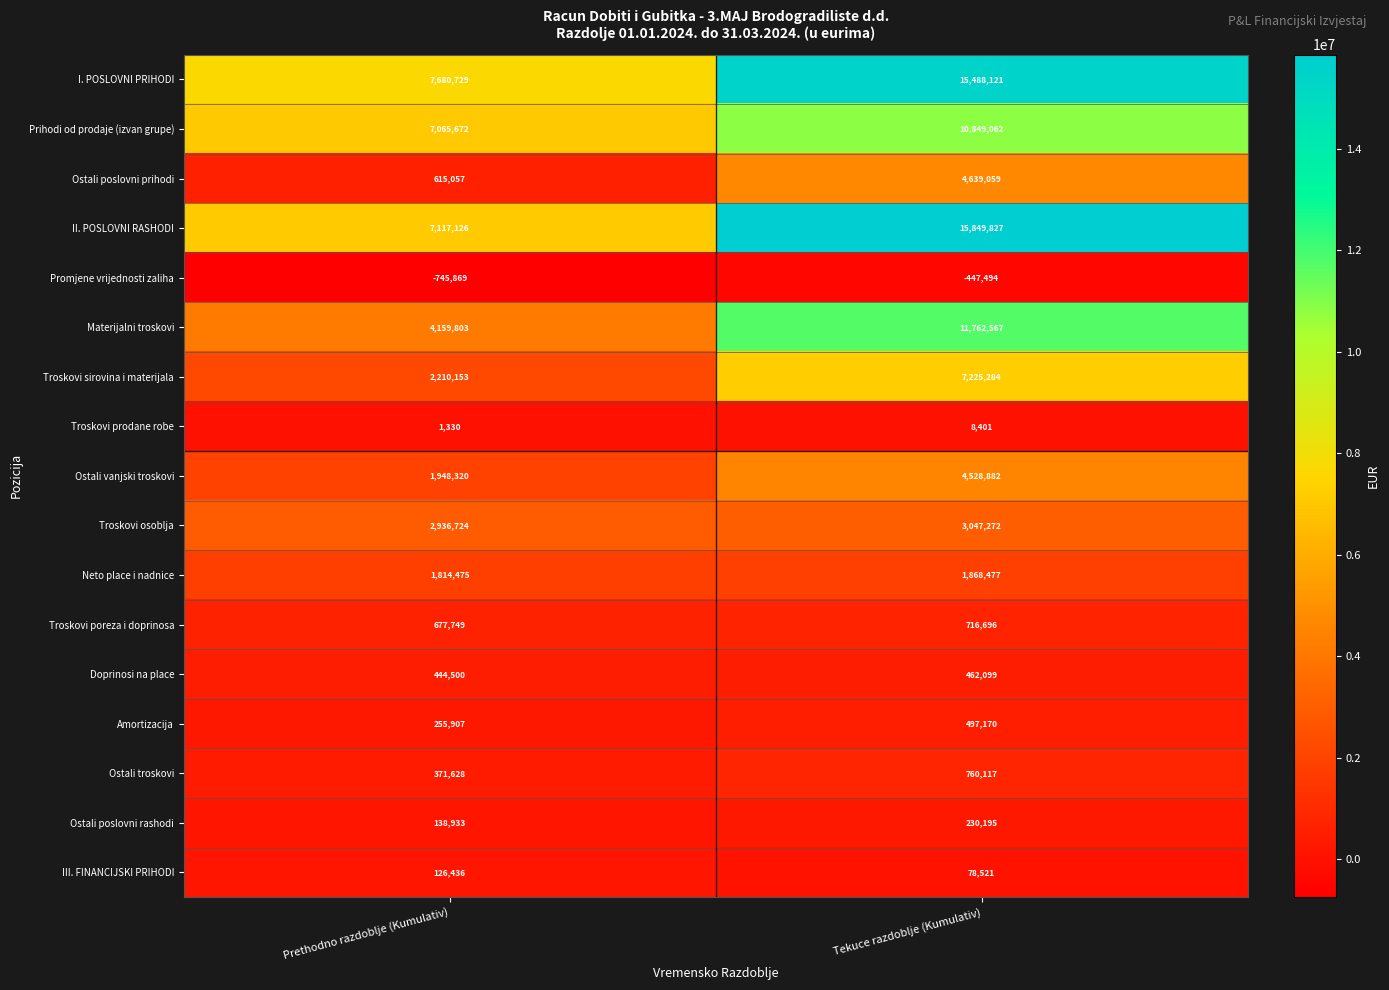

Between Prethodno razdoblje (Kumulativ) and Tekuce razdoblje (Kumulativ), which series saw the biggest shift?

II. POSLOVNI RASHODI